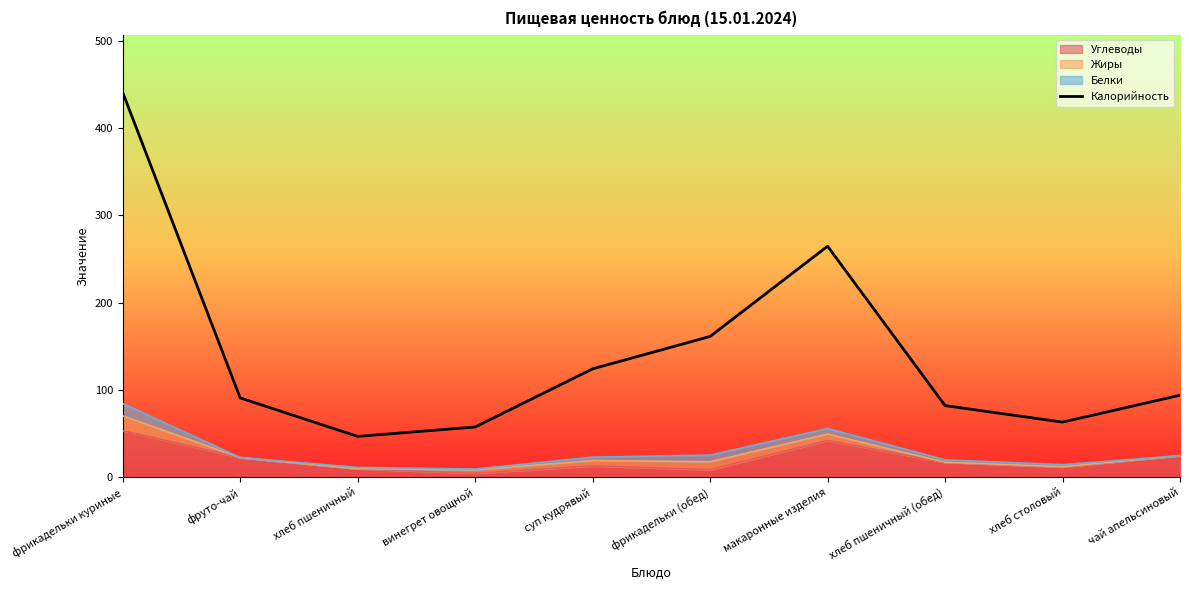

The chart shows a value of 440.6 at фрикадельки куриные. True or false?

True